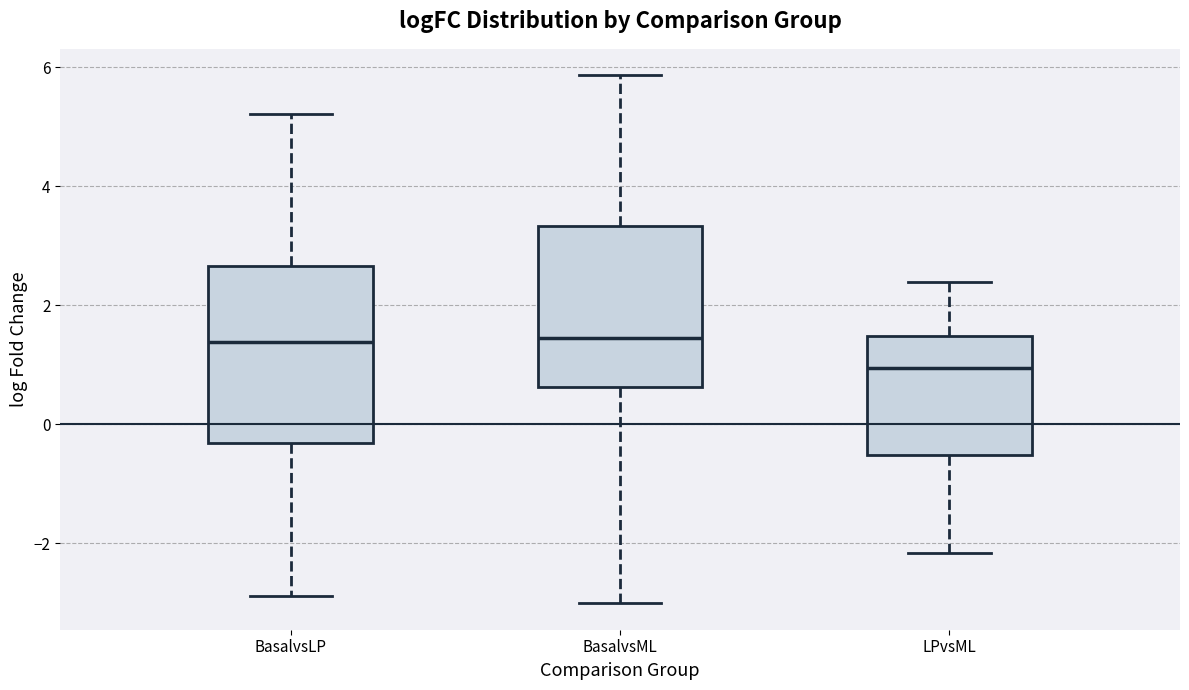

Which box's median line is the lowest?

LPvsML